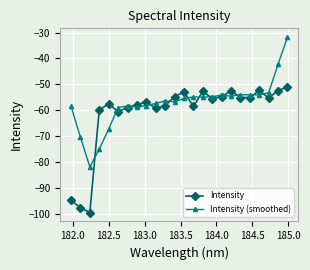

True or false: Intensity (smoothed) has more than 1 interior local peaks.

True